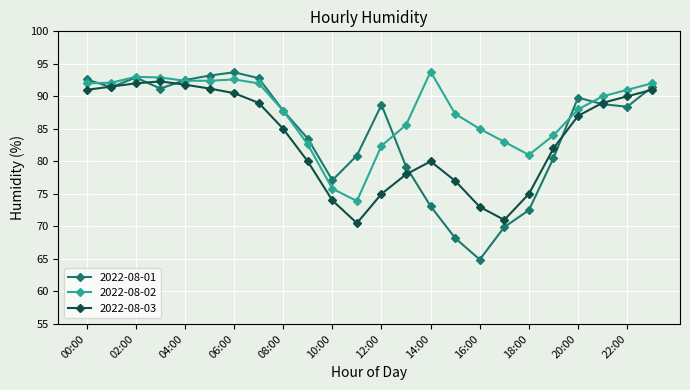

What is the greatest value displayed?

93.8